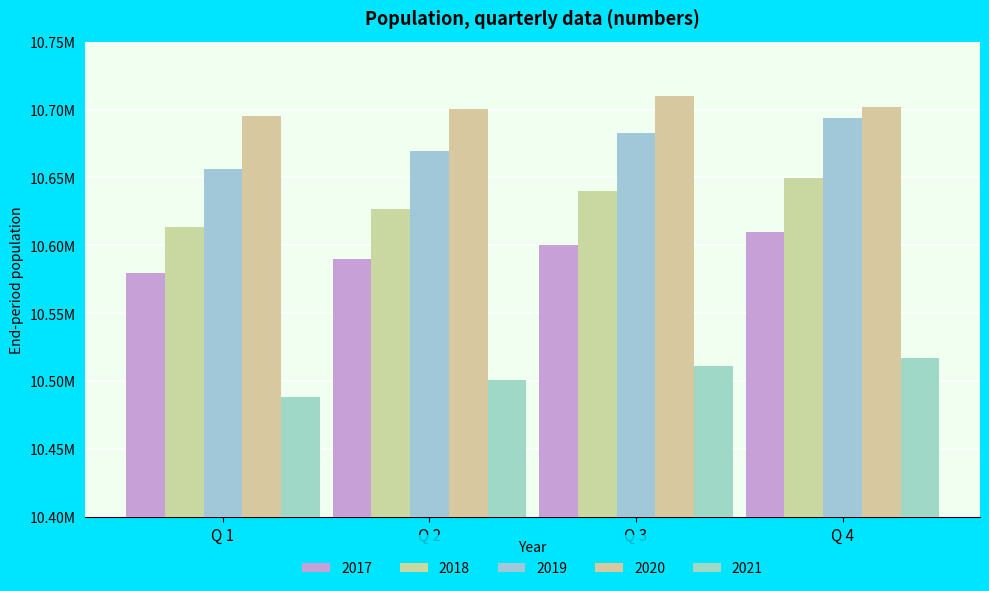

Where is 2017 nearest to the value 10594901?

Q 2